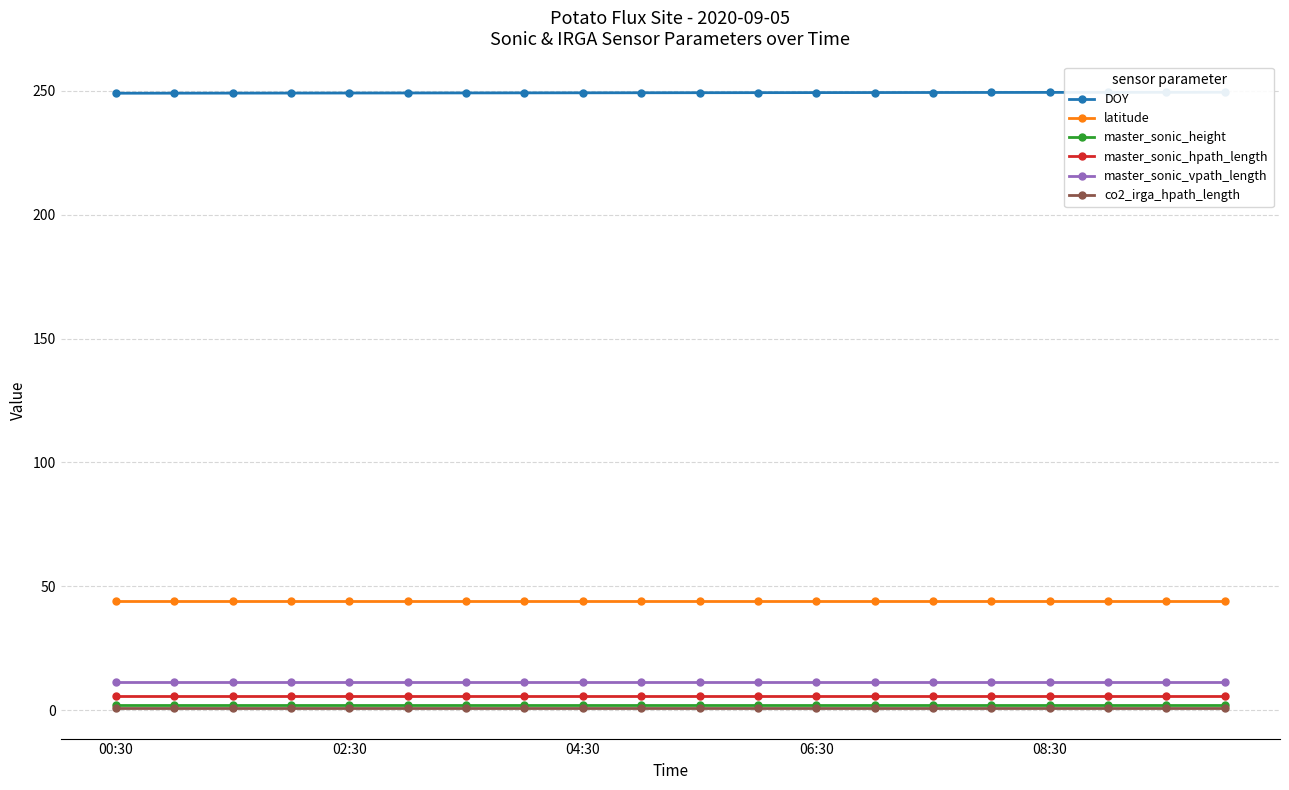

True or false: latitude and master_sonic_hpath_length cross at least once.

False